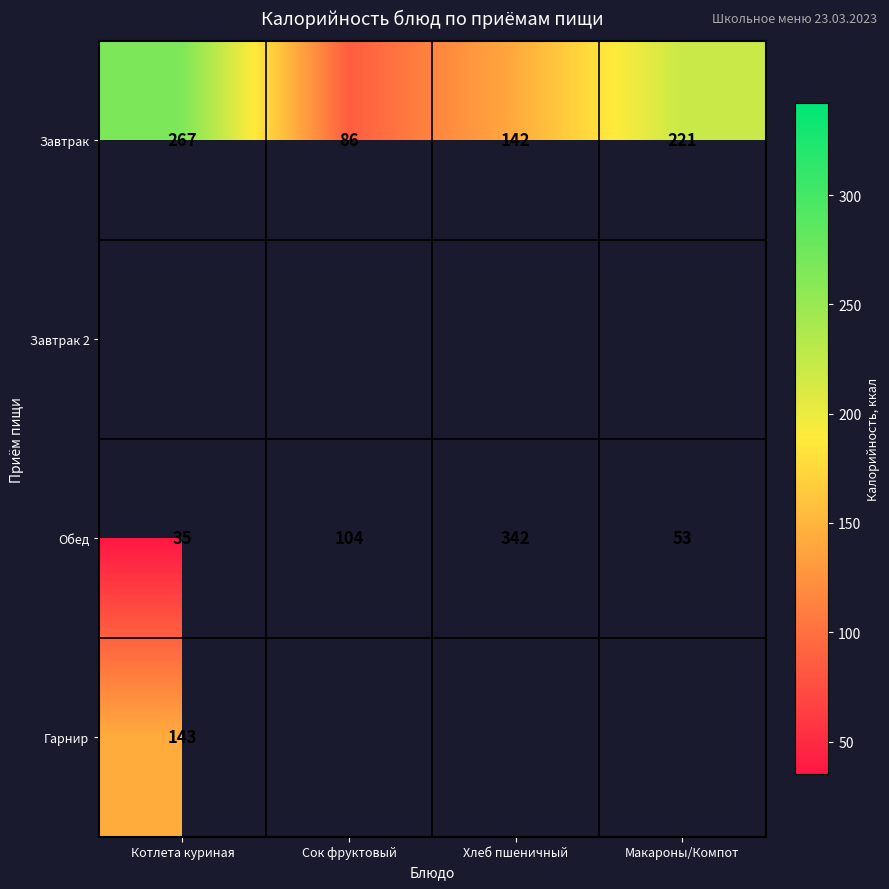

Which label corresponds to the smallest value in the chart?

Котлета куриная